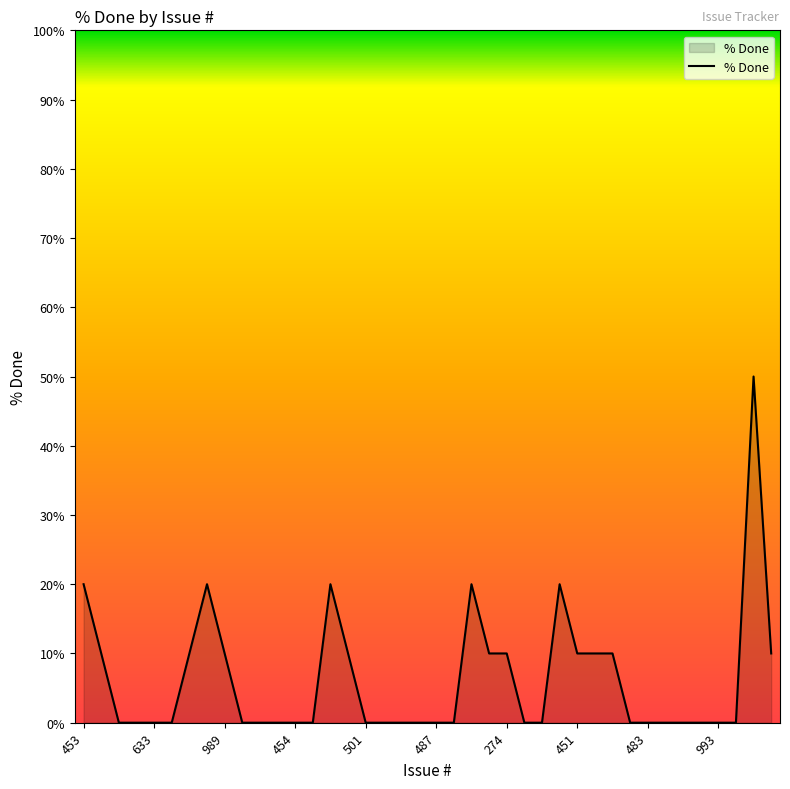

How many lines are shown in the chart?

1